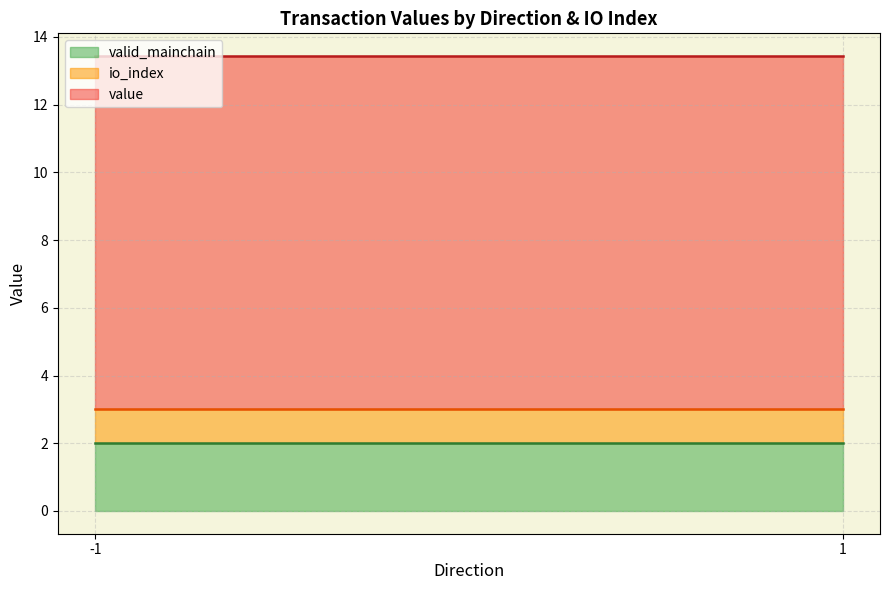

True or false: valid_mainchain and io_index cross at least once.

False